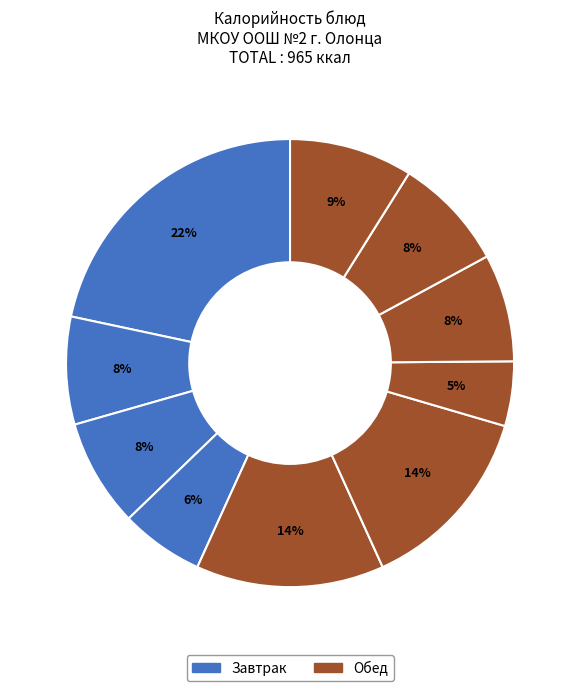

How many slices are in this pie chart?

10